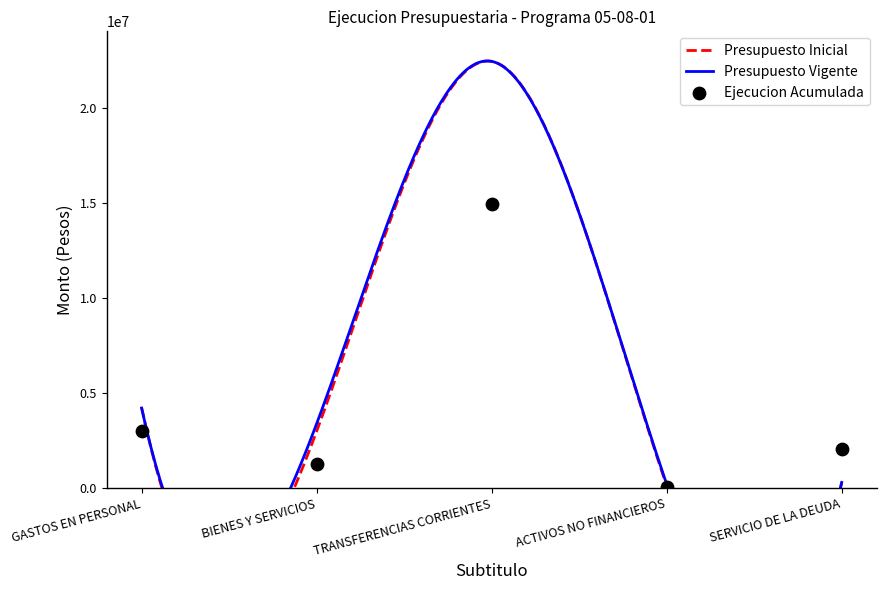

Which series has the largest total across all categories?

Presupuesto Vigente